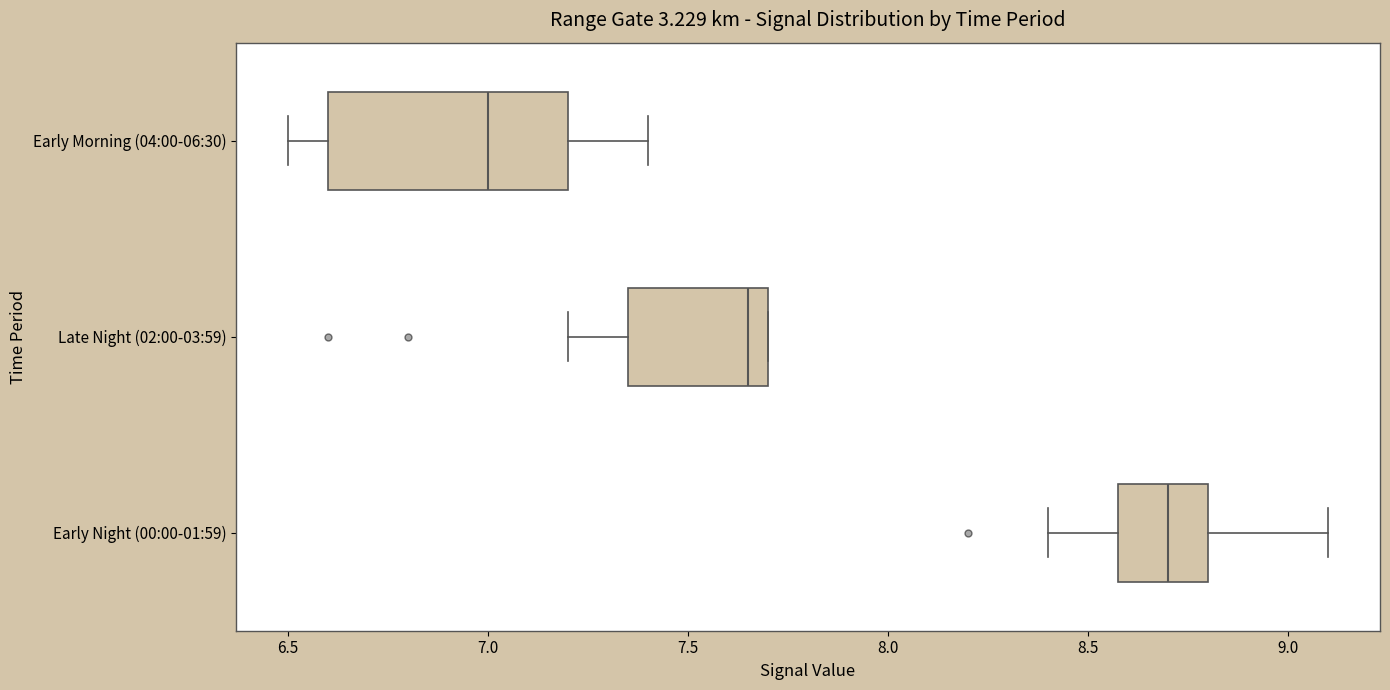

Where does the median line of the box for Early Morning (04:00-06:30) sit on the x-axis? The values are not printed on the chart, so give them approximately, as read against the axis.

7.00